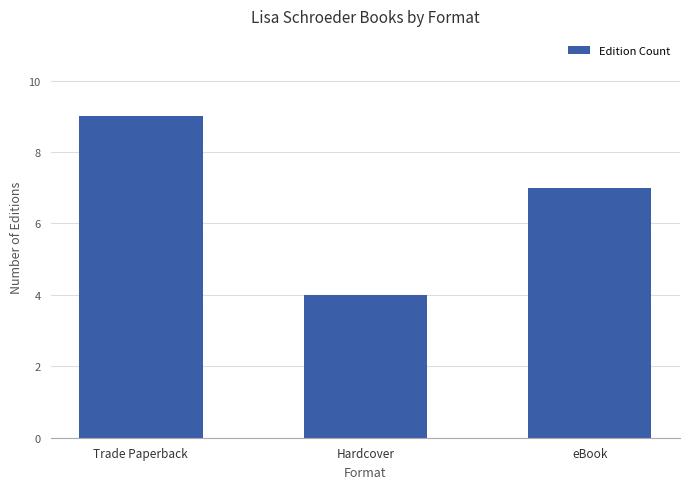

What is the change in value from Trade Paperback to Hardcover?

-5